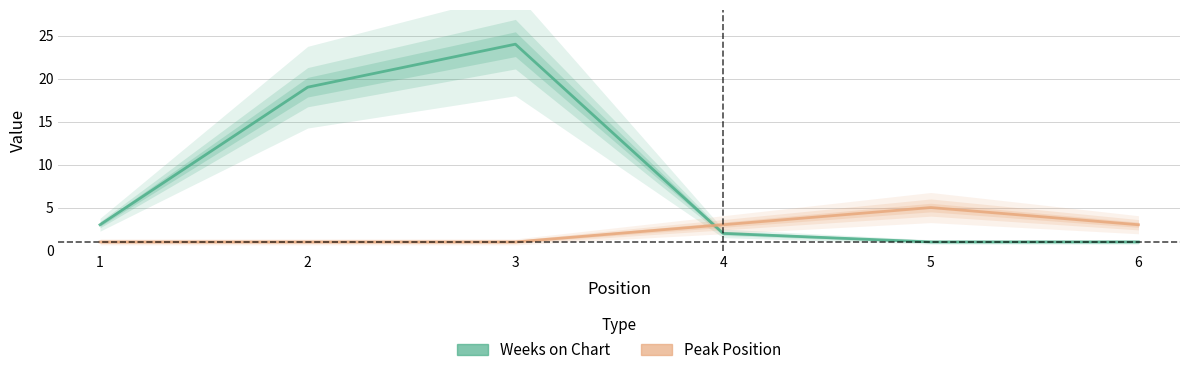

List the labels in order of Weeks on Chart value, smallest first.

5, 6, 4, 1, 2, 3